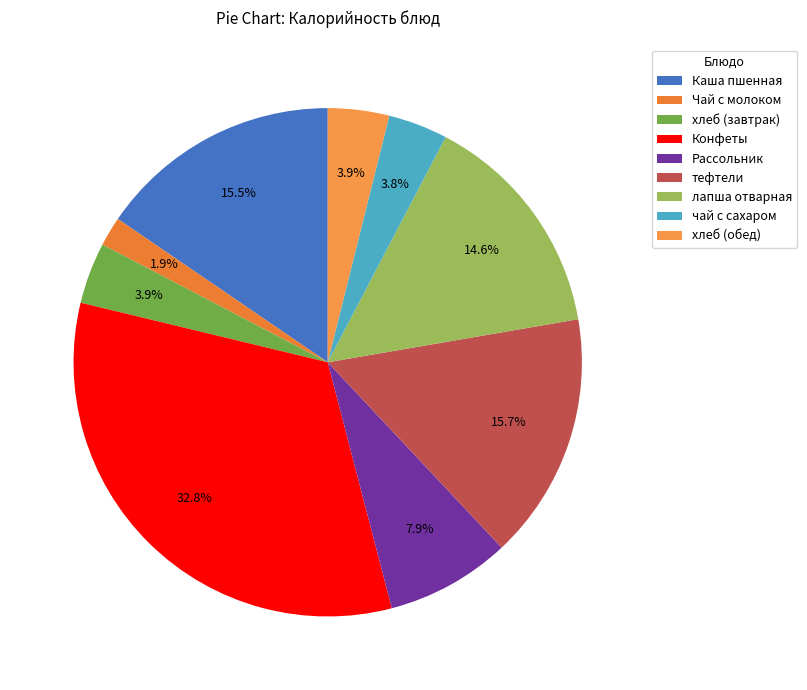

Which category has the smallest portion of the pie?

Чай с молоком